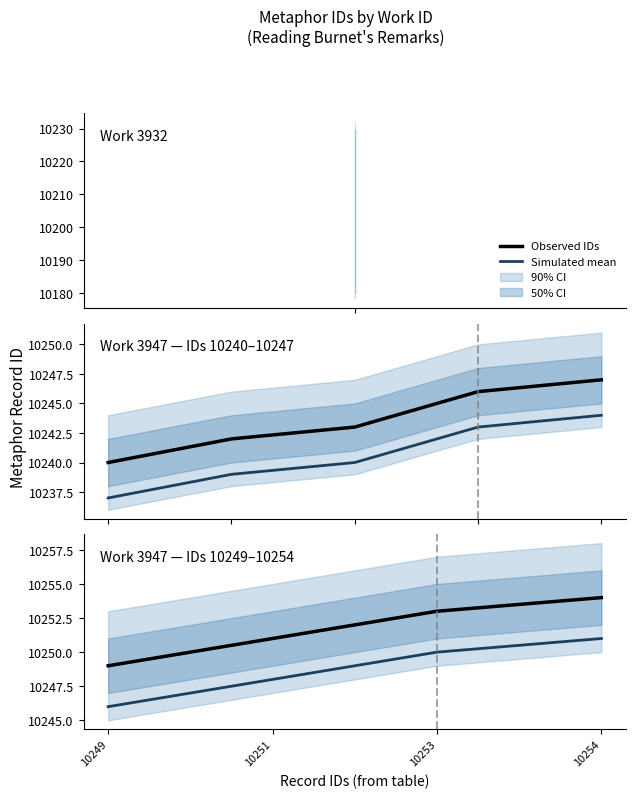

List the series in order of their peak value, highest first.

Observed IDs, Simulated mean